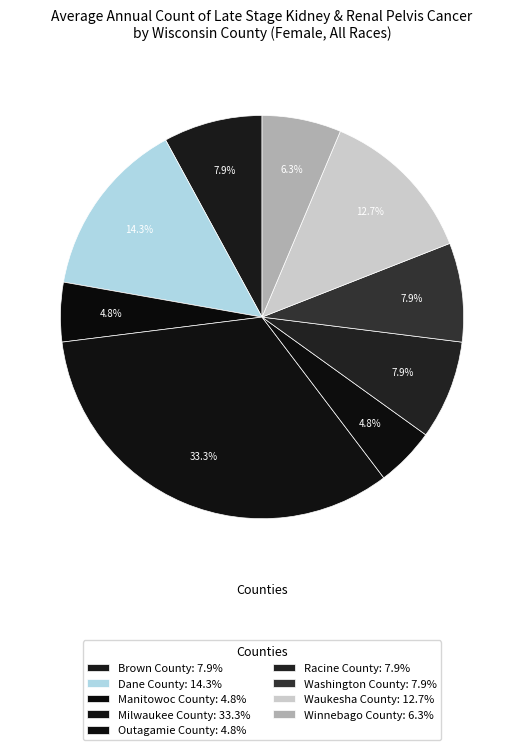

What is the ratio of the value at Brown County to the value at Dane County?

0.6